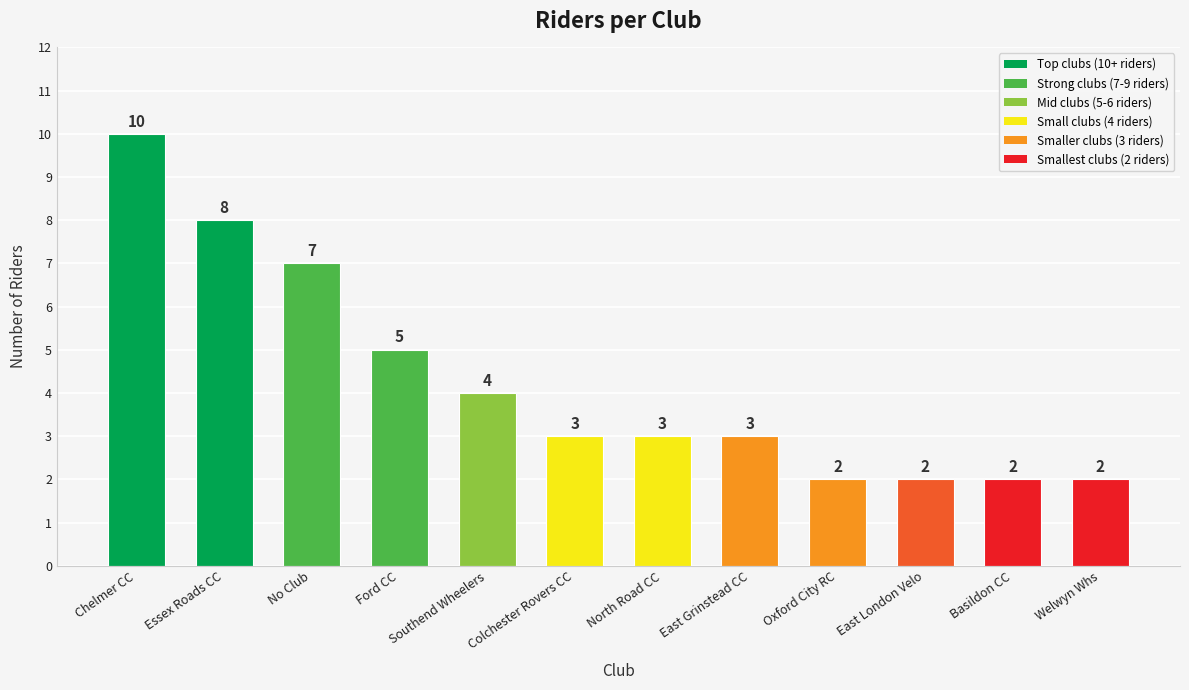

Reading left to right, extract all data points from this chart.

10	8	7	5	4	3	3	3	2	2	2	2